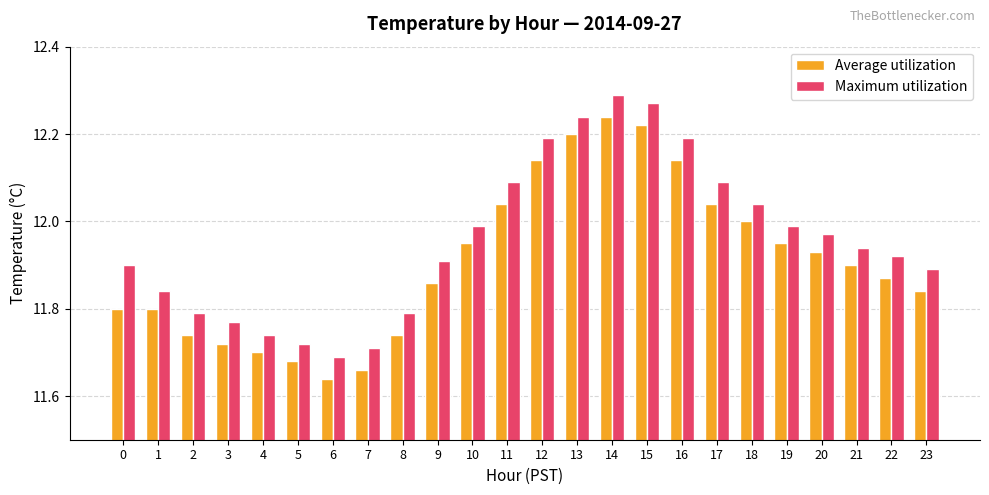

Between 11 and 20, which series saw the biggest shift?

Maximum utilization